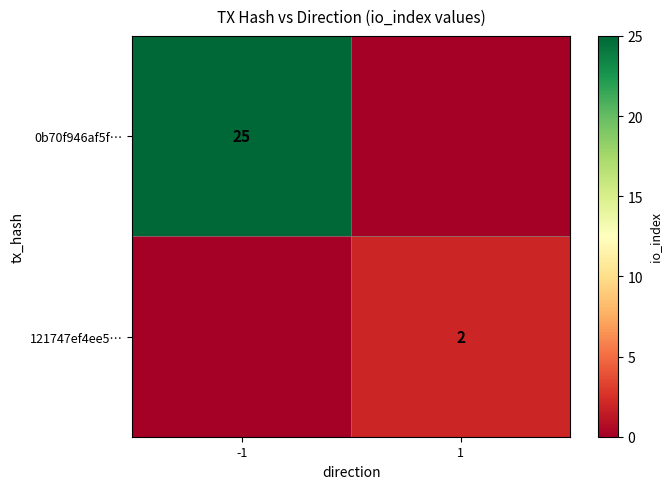

Is it true that 121747ef4ee5… equals 2 at 1?

True